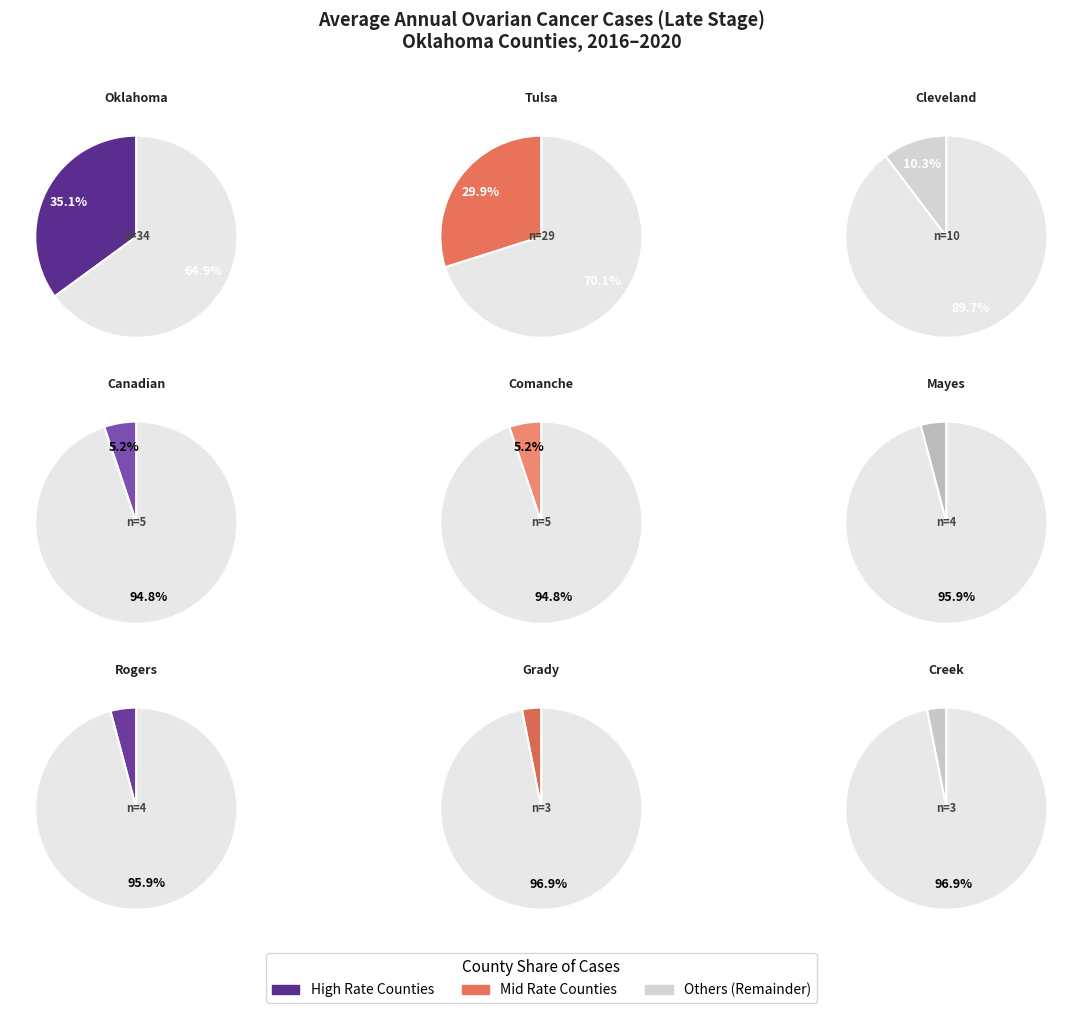

Does any single category account for the majority?

No